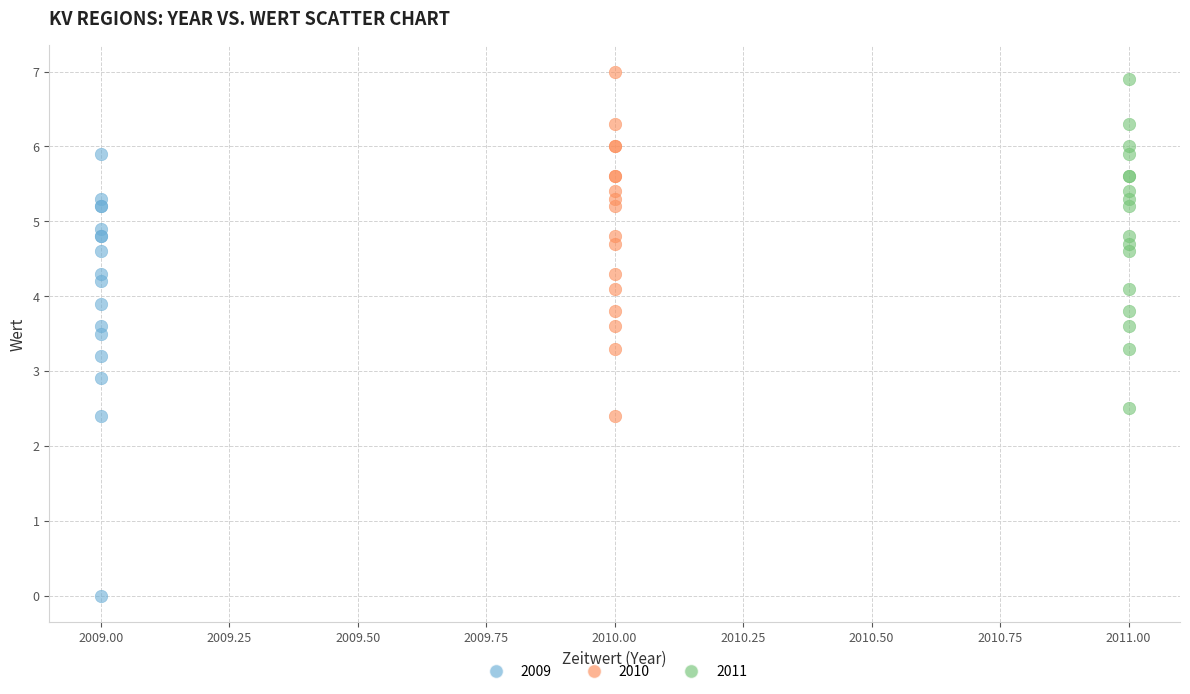

Which series has the largest Y range (max minus min)?

2009